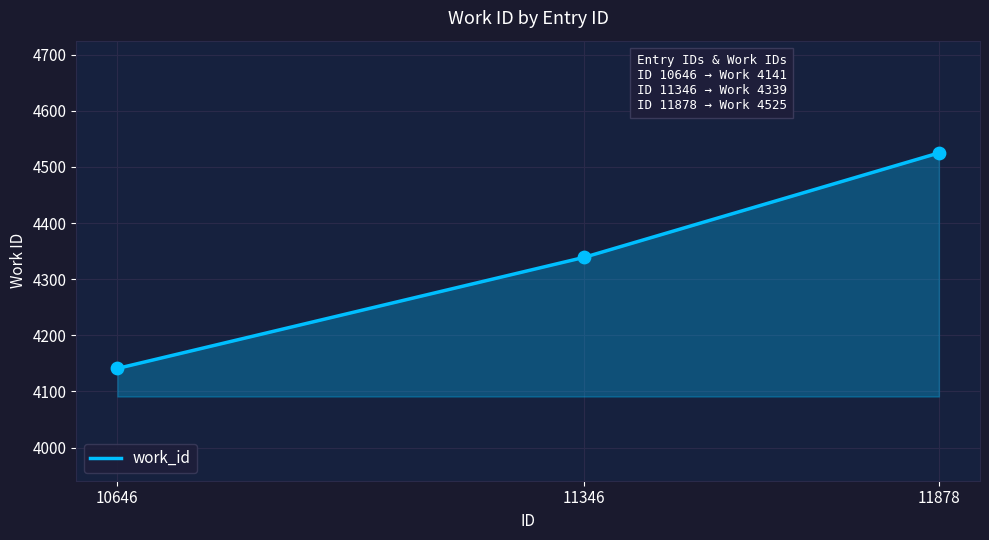

Between 10646 and 11878, which is larger?

11878